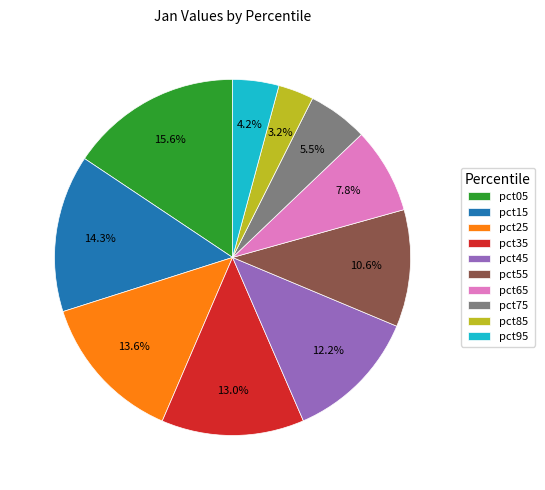

Does pct05 represent more than half of the total?

No